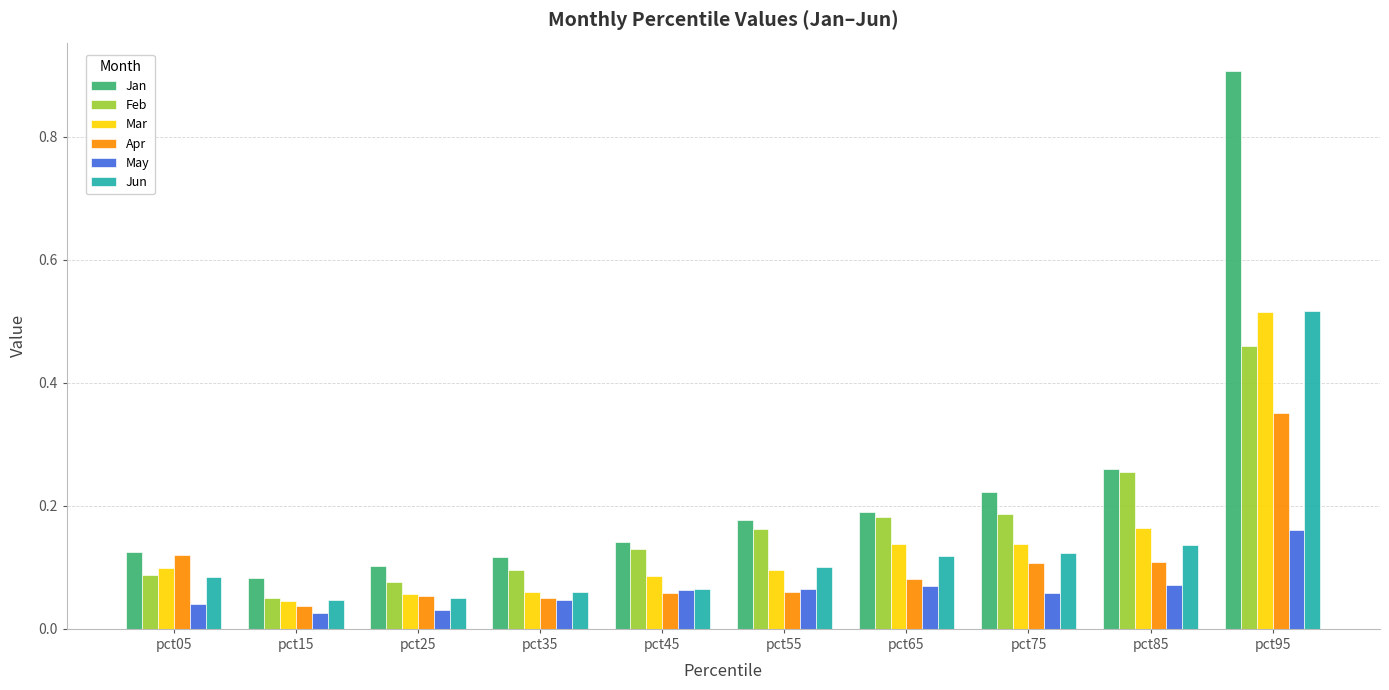

How many bars are there in each group?

6